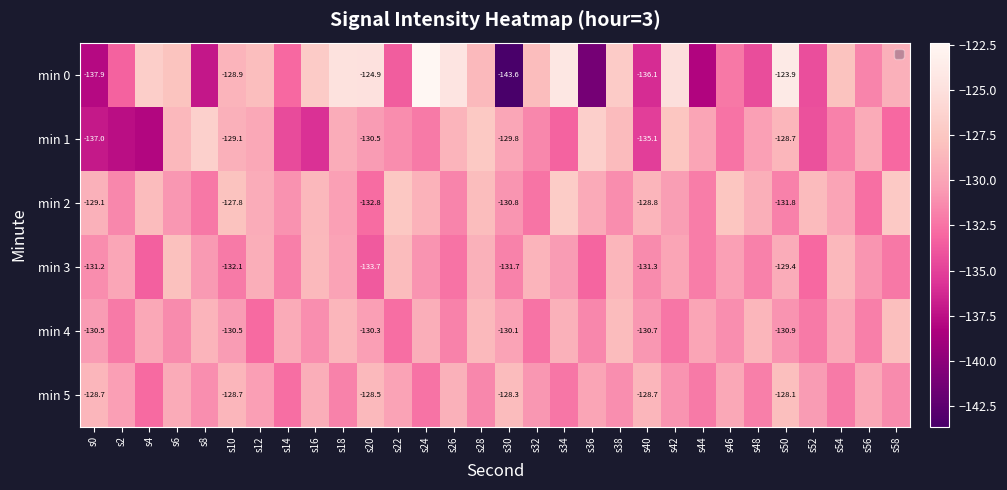

At how many categories does at least one series exceed -135?

30